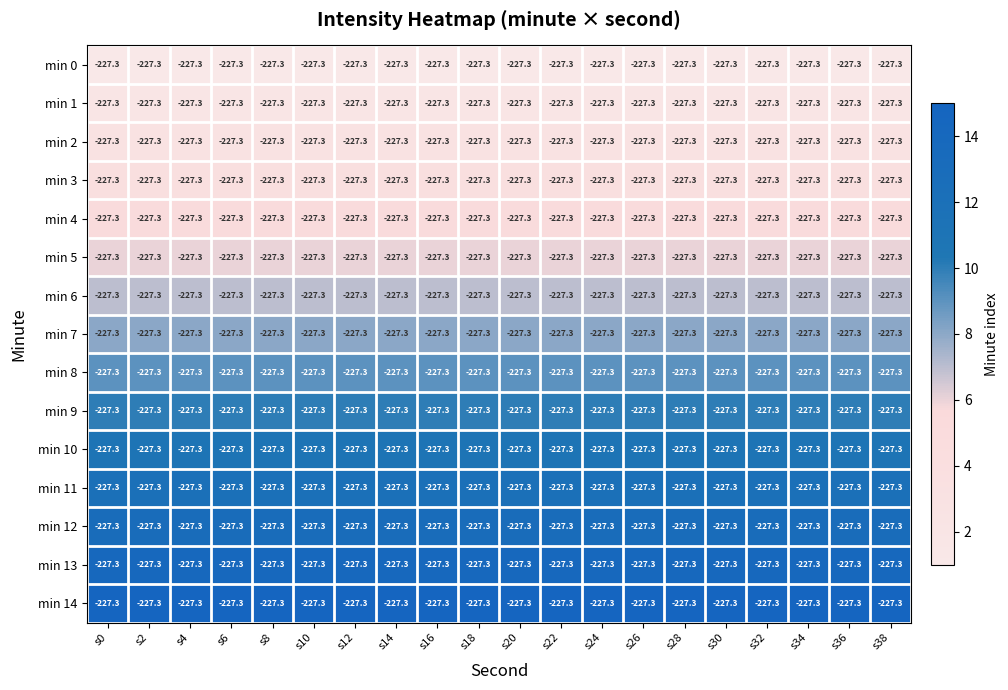

Between s28 and s30, which is larger?

s28